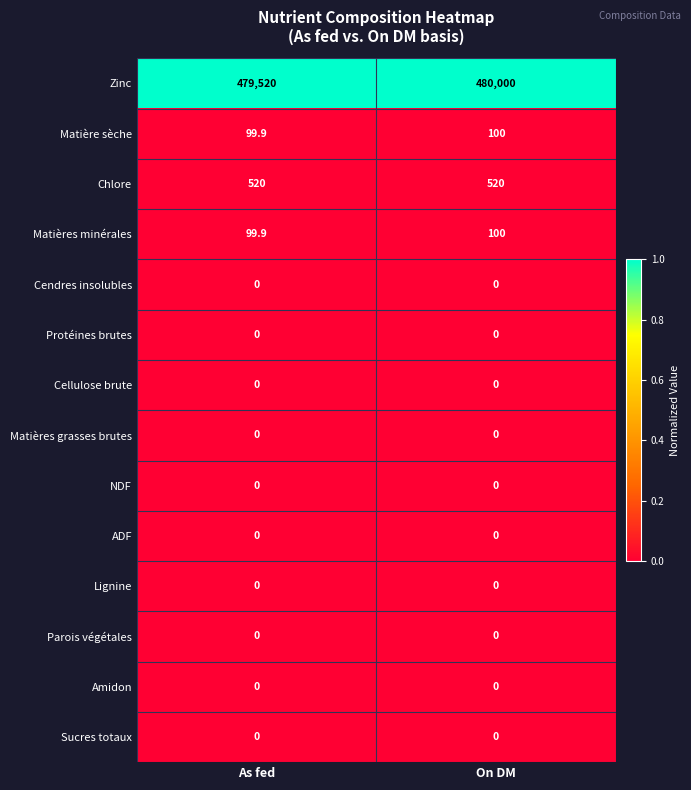

At which category does the chart reach its peak across all series?

On DM